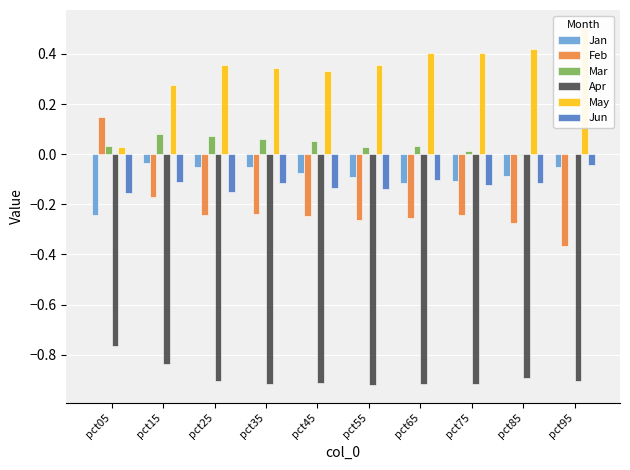

Reading left to right, extract all data points from this chart.

Jan: -0.2	-0.0	-0.1	-0.1	-0.1	-0.1	-0.1	-0.1	-0.1	-0.1
Feb: 0.1	-0.2	-0.2	-0.2	-0.2	-0.3	-0.3	-0.2	-0.3	-0.4
Mar: 0.0	0.1	0.1	0.1	0.1	0.0	0.0	0.0	-0.0	-0.0
Apr: -0.8	-0.8	-0.9	-0.9	-0.9	-0.9	-0.9	-0.9	-0.9	-0.9
May: 0.0	0.3	0.4	0.3	0.3	0.4	0.4	0.4	0.4	0.5
Jun: -0.2	-0.1	-0.1	-0.1	-0.1	-0.1	-0.1	-0.1	-0.1	-0.0